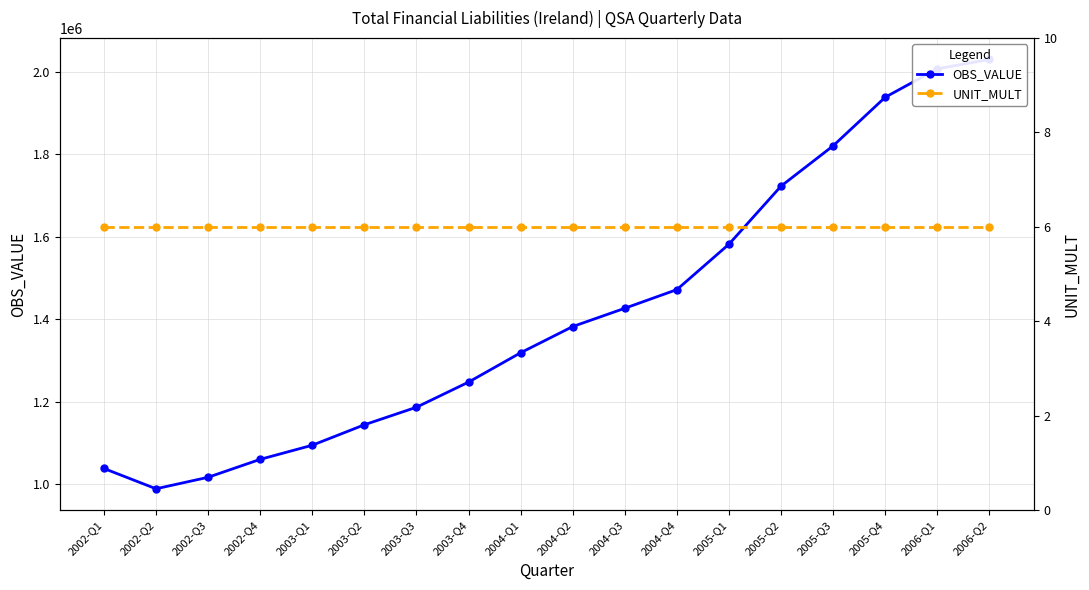

Rank the series by their average value, from highest to lowest.

OBS_VALUE, UNIT_MULT